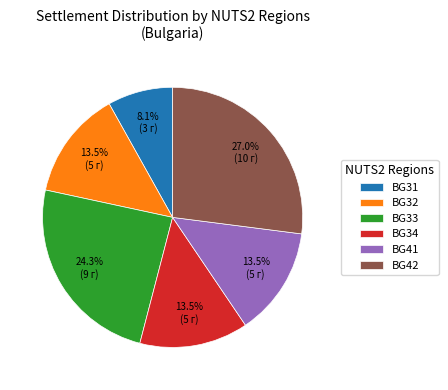

To the nearest percent, what is the average slice percentage?

17%